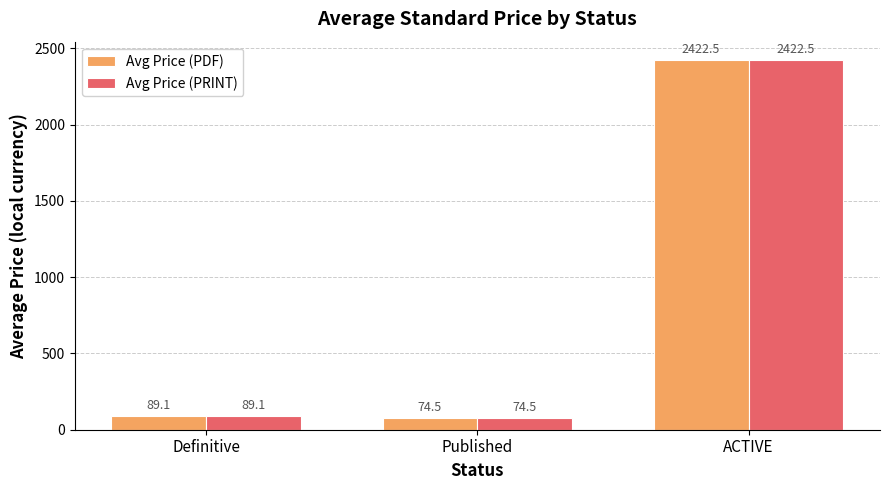

How many categories are shown in the chart?

3